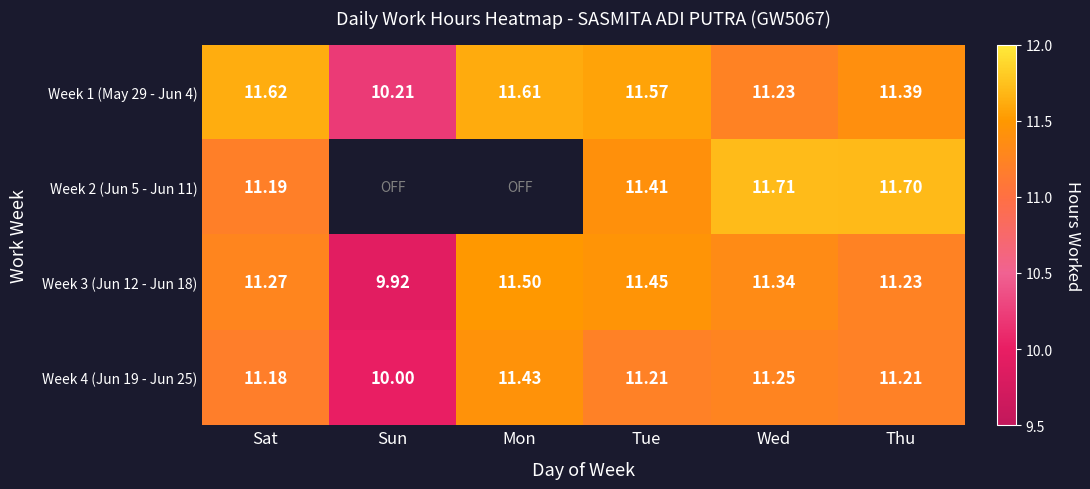

The value of Week 2 (Jun 5 - Jun 11) at Wed is 11.7. True or false?

True